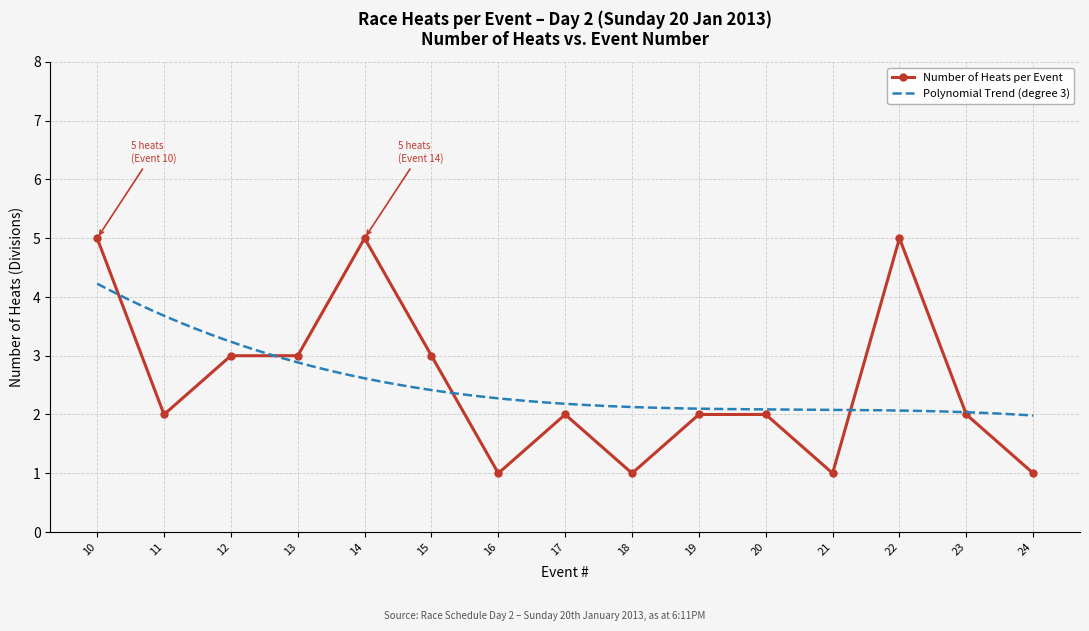

Which label corresponds to the smallest value in the chart?

16